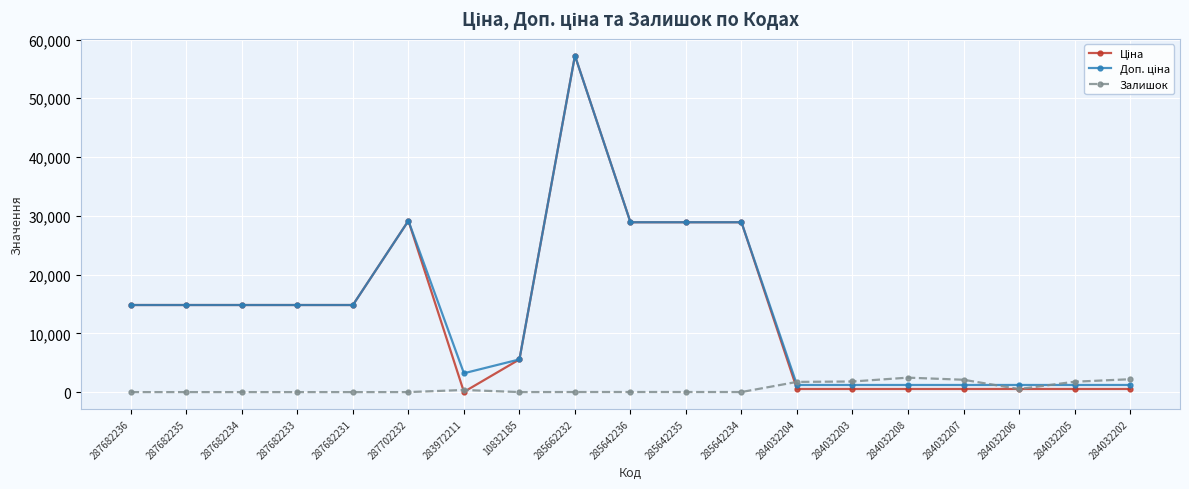

What is the total value across all series at 287702232?

58304.6